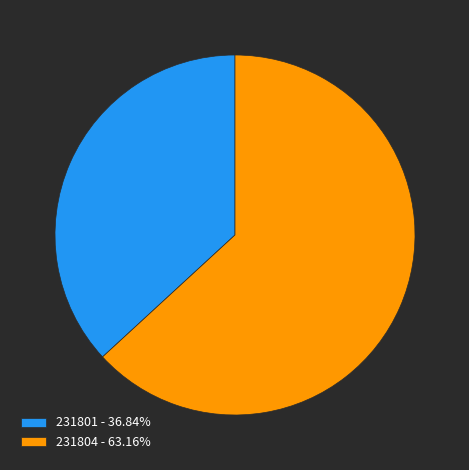

Rank the categories by value from highest to lowest.

231804, 231801